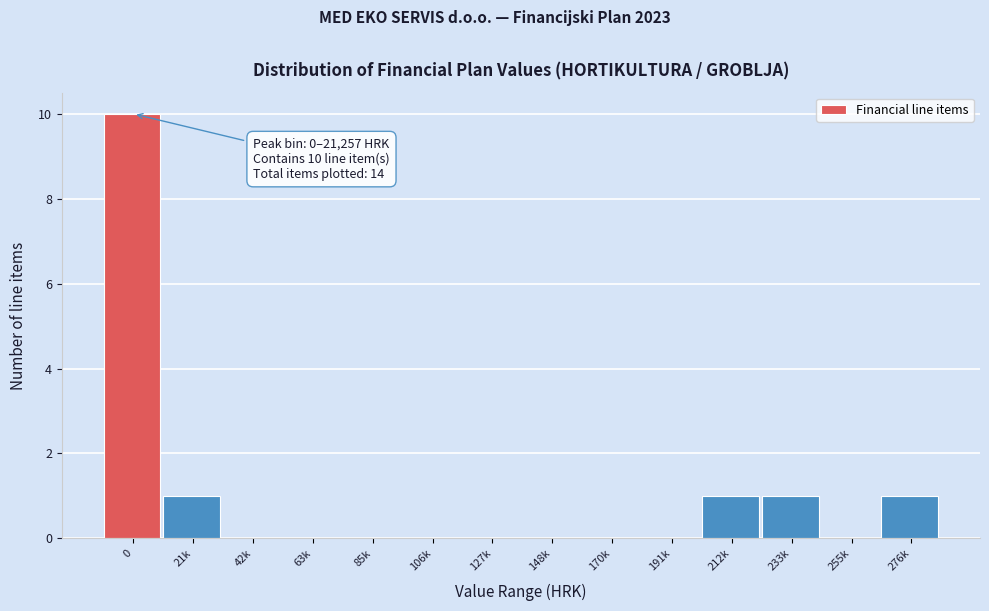

Reading left to right, transcribe all the data shown in this chart.

0=10	21k=1	42k=0	63k=0	85k=0	106k=0	127k=0	148k=0	170k=0	191k=0	212k=1	233k=1	255k=0	276k=1